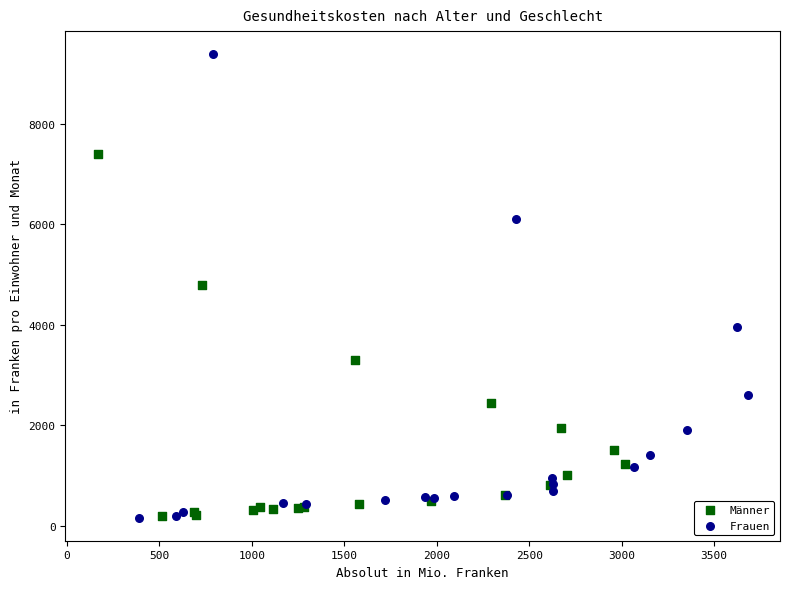

What are all the series names shown in the legend?

Männer, Frauen